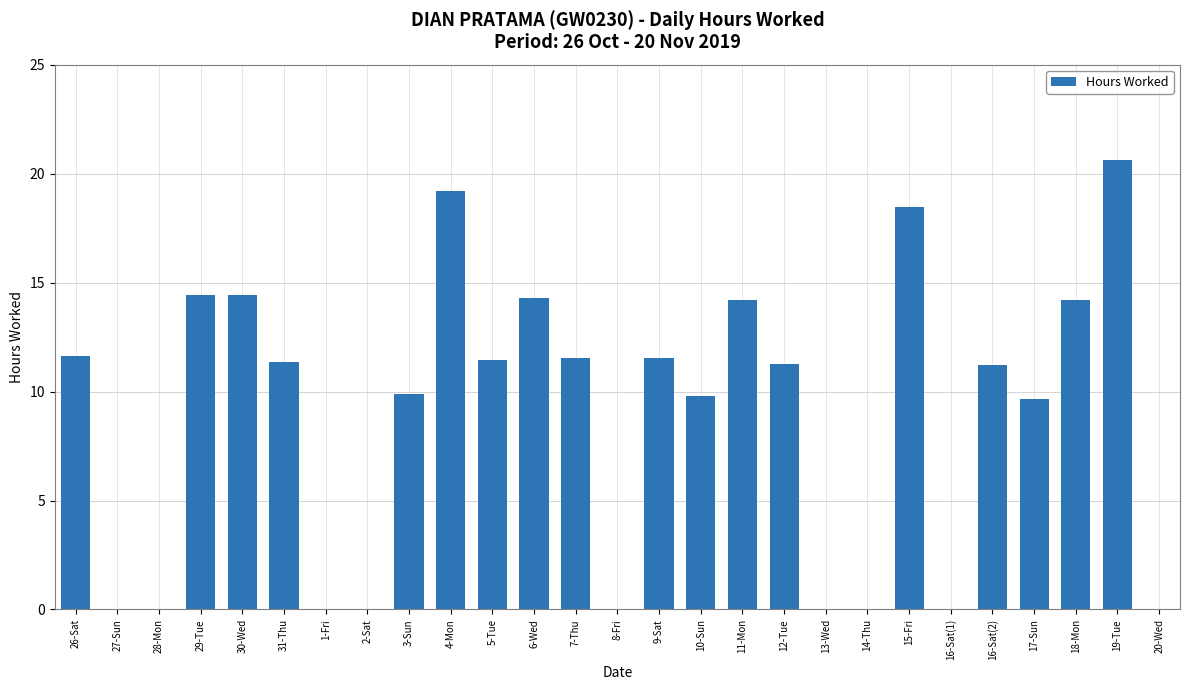

What is the sum of all values?

239.2